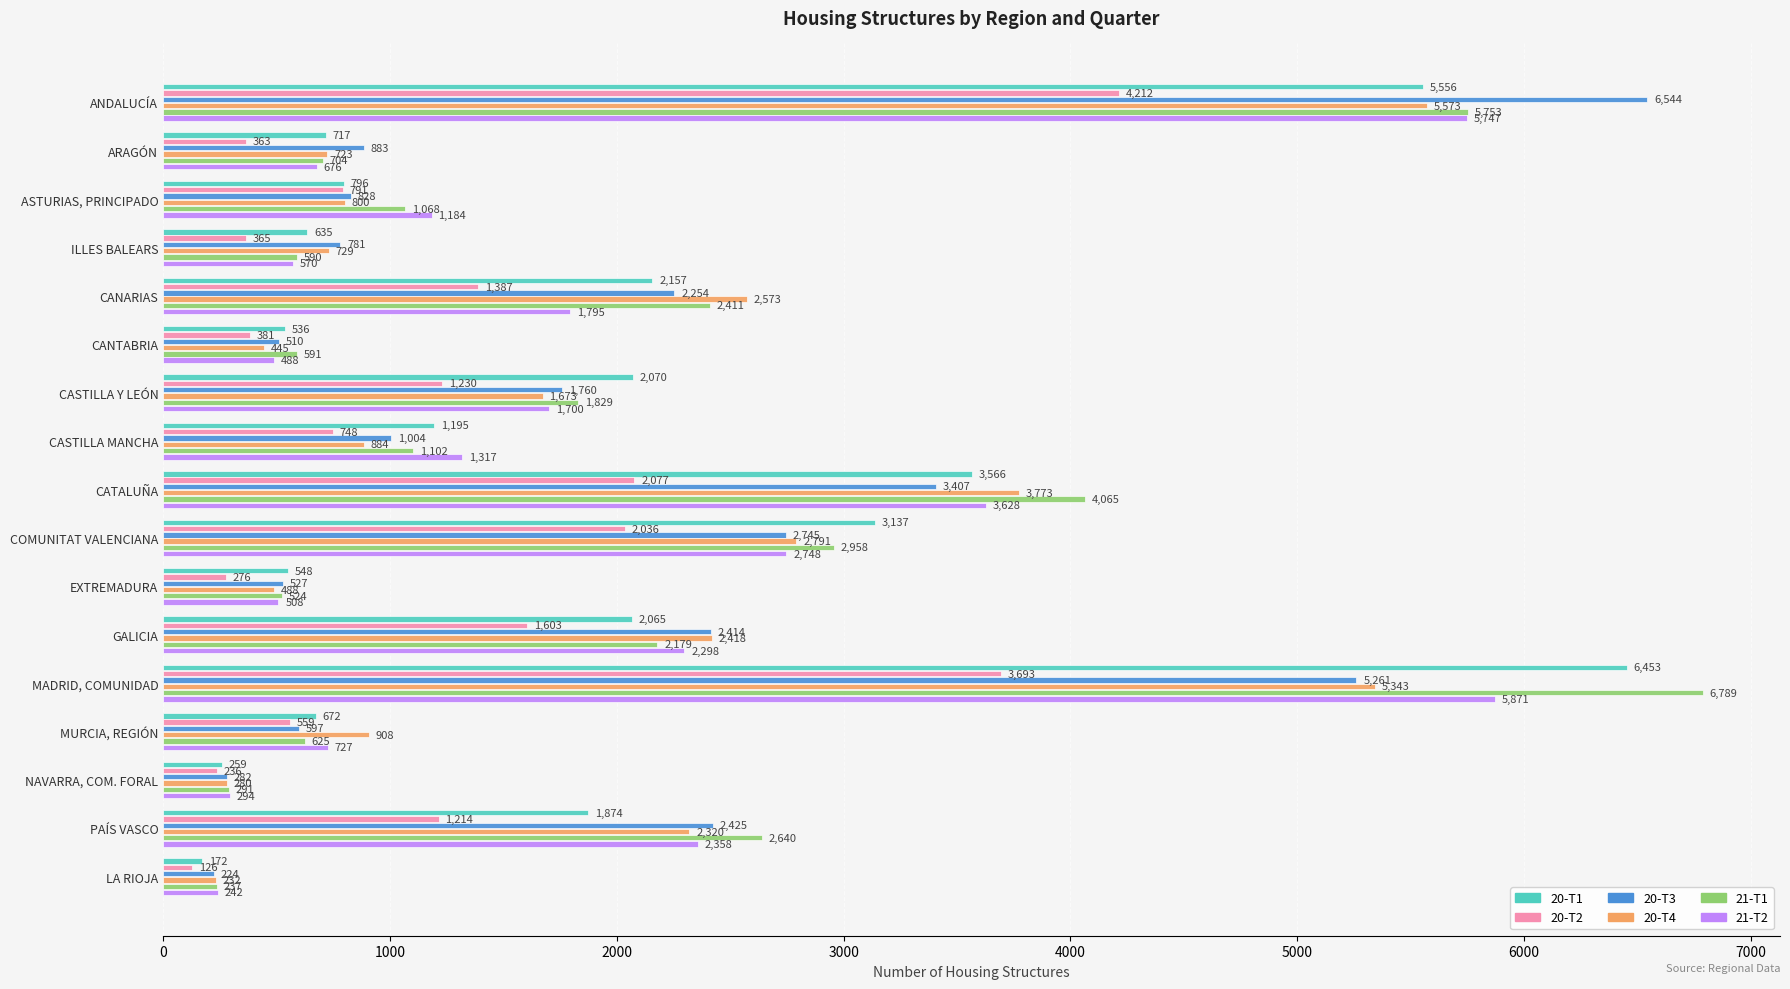

What is the spread (max minus min) of values at ARAGÓN?

520